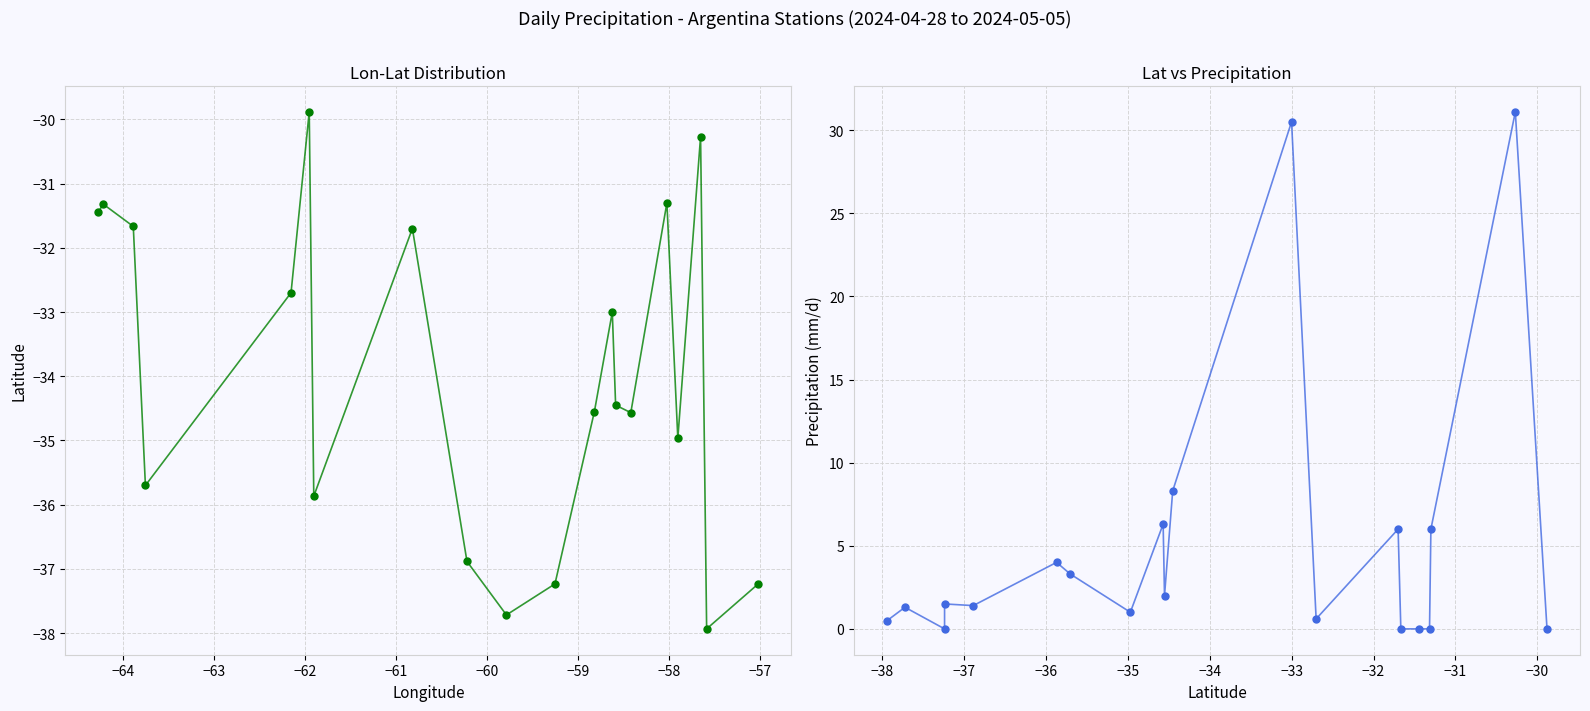

Which series reaches the maximum Y coordinate?

lat vs precipitation